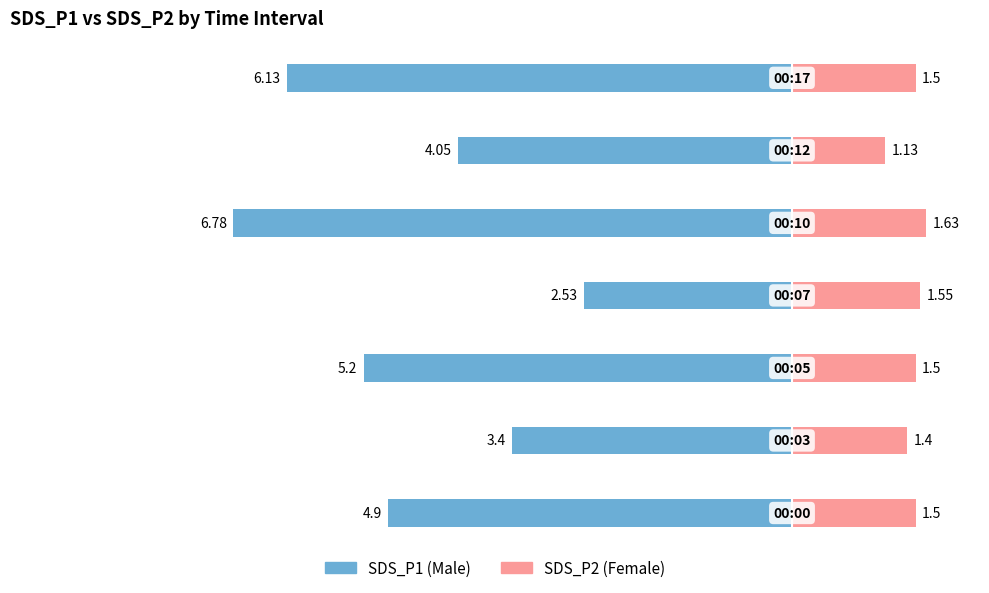

Reading left to right, transcribe all the data shown in this chart.

Male: 0=-4.9	1=-3.4	2=-5.2	3=-2.5	4=-6.8	5=-4.0	6=-6.1
Female: 0=1.5	1=1.4	2=1.5	3=1.6	4=1.6	5=1.1	6=1.5